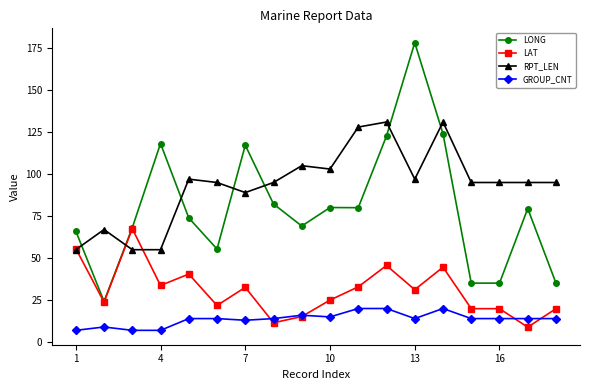

What is the value of the LONG point at the 1st from the left?

66.1